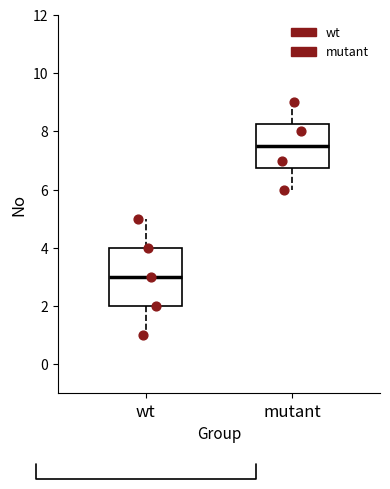

Reading left to right, transcribe this box plot: for each box, give where its median line is, the range the box spans, and where its two whiskers end, as read against the y-axis. The values are not printed on the chart, so give them approximately, as read against the axis.

wt: median 3.0, box 2.0 to 4.0, whiskers 1.0 to 5.0
mutant: median 7.6, box 6.8 to 8.2, whiskers 6.0 to 9.0